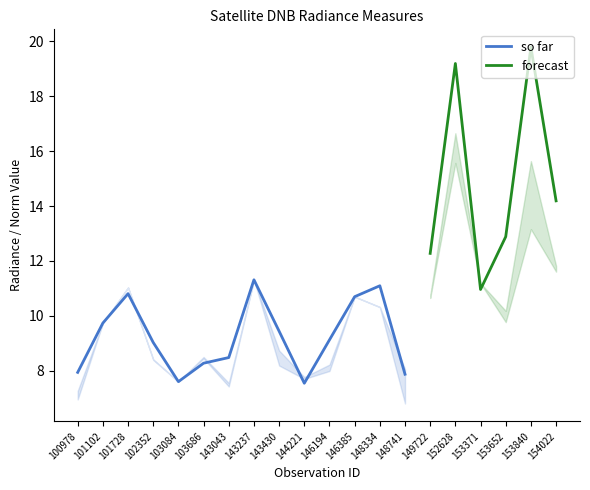

What is the average value of the dnbrad series?

10.9